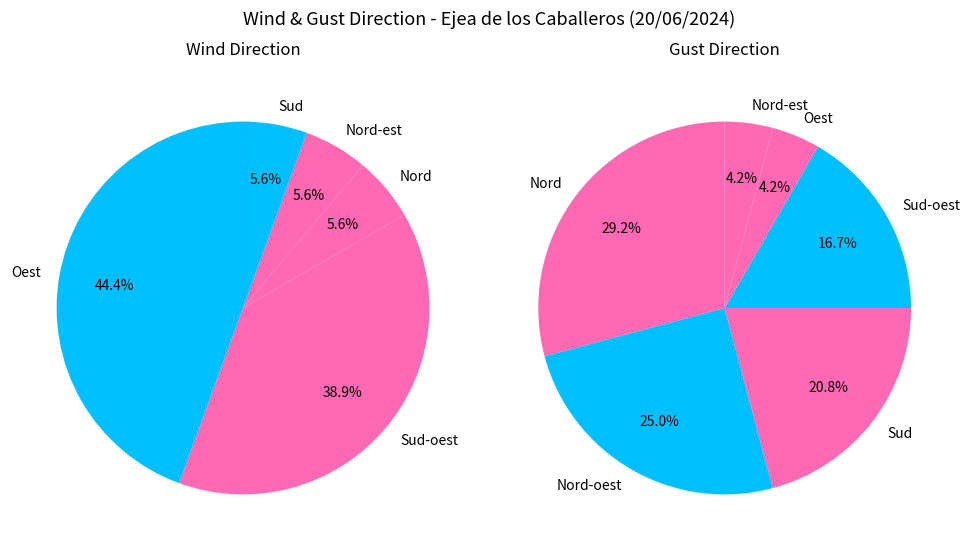

Does Sud account for over 50% of the chart?

No